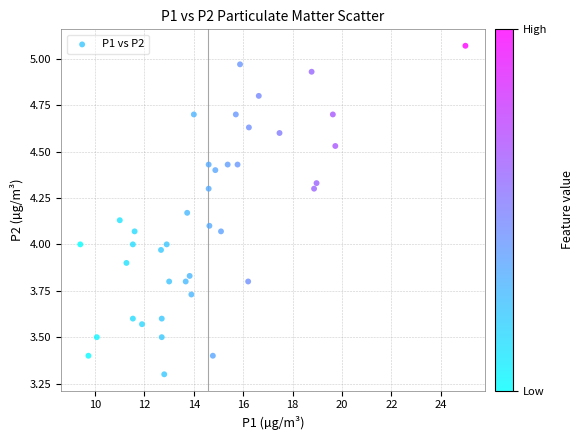

What is the range of Y values (max minus min)?

1.8